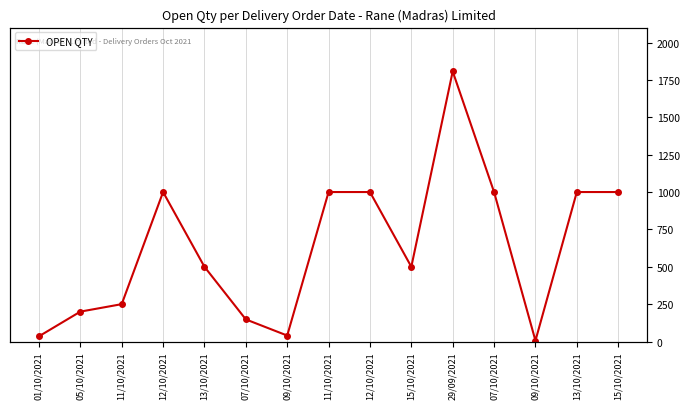

Which category has the lowest value across all series?

09/10/2021